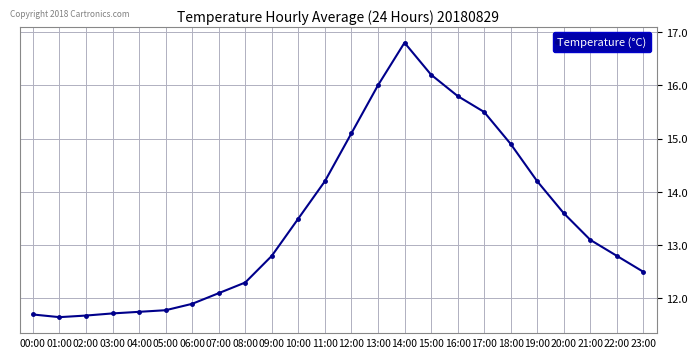

How many data points are above 13?

12